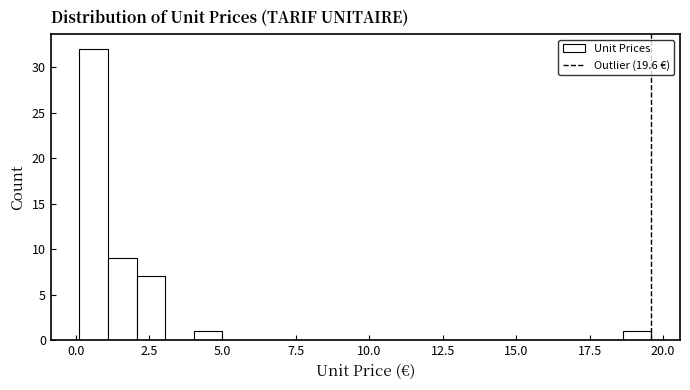

Read against the x-axis, roughly where is the centre of the tallest bar?

0.5